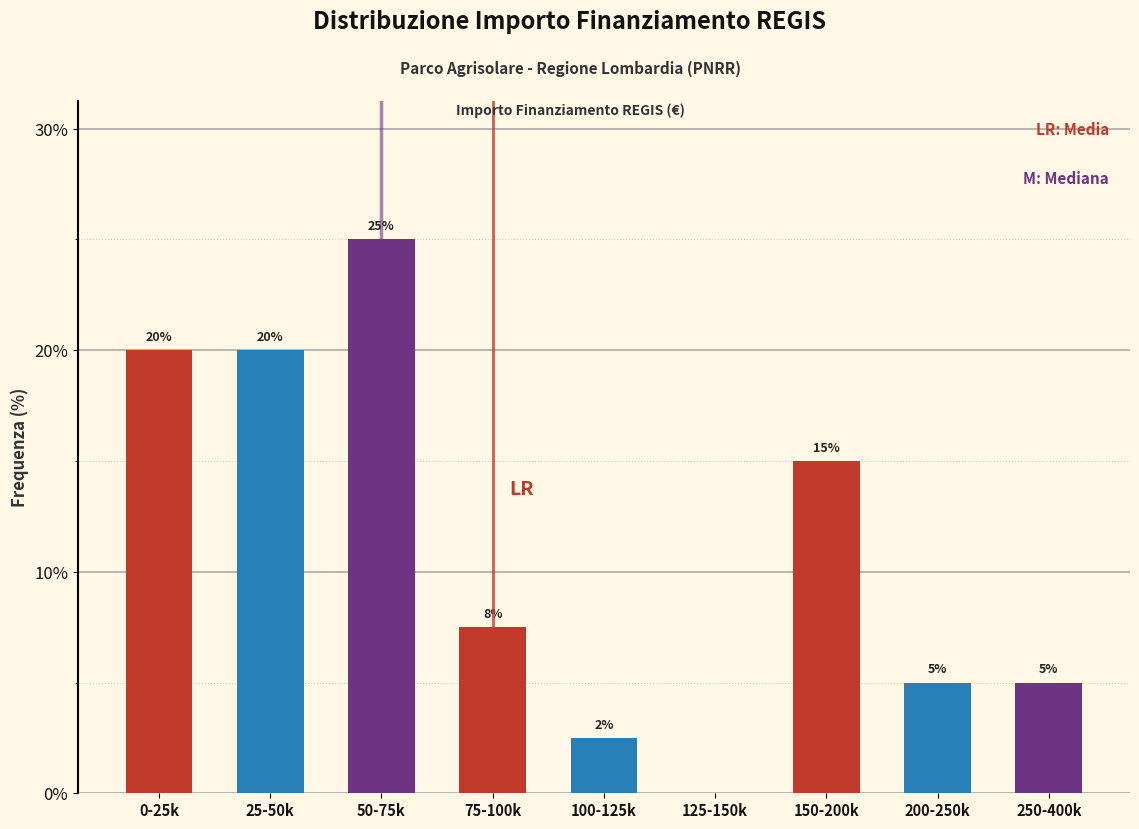

How many values are between 5 and 20?

6